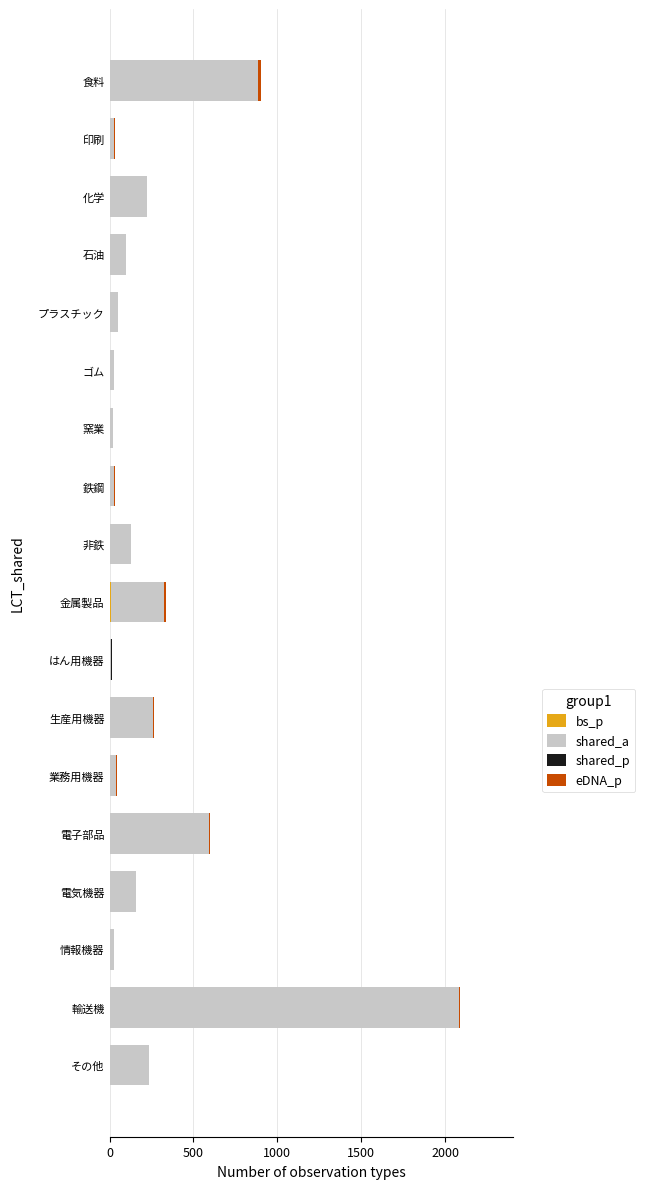

At which category is the sum across all series the highest?

輸送機